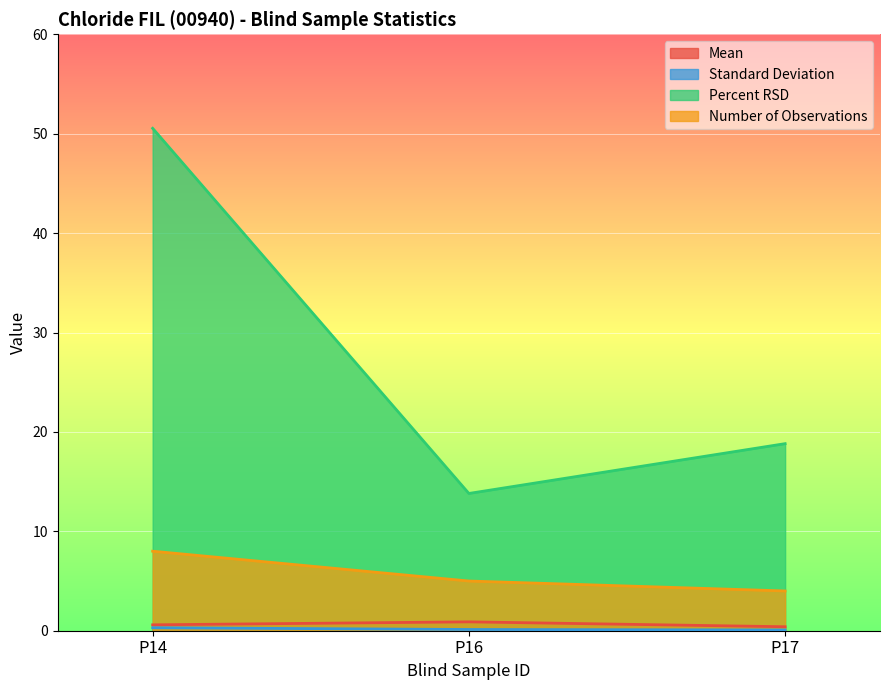

Which series has the largest total across all categories?

Percent RSD